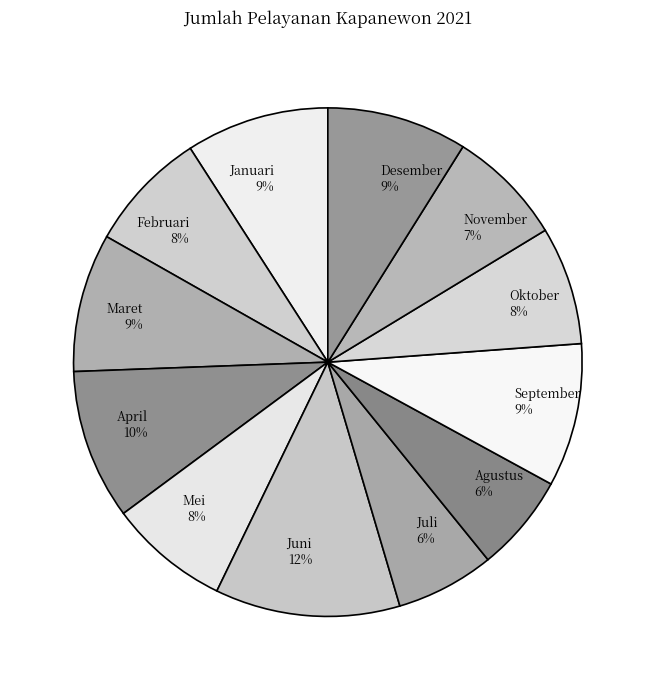

Is the sum of Oktober and Agustus greater than half?

No